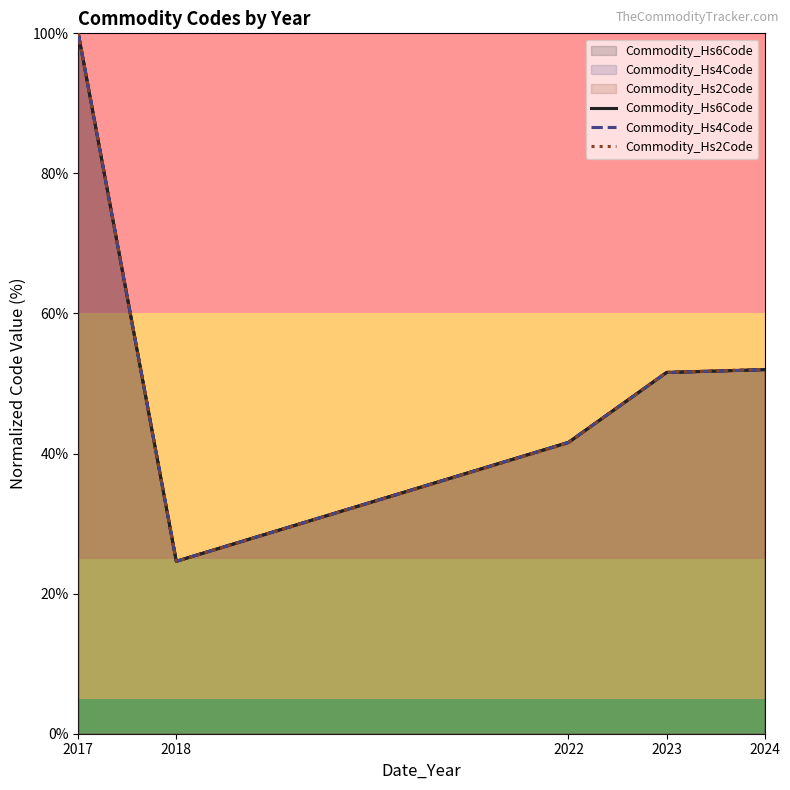

At which category does Commodity_Hs6Code reach its first local valley?

2018